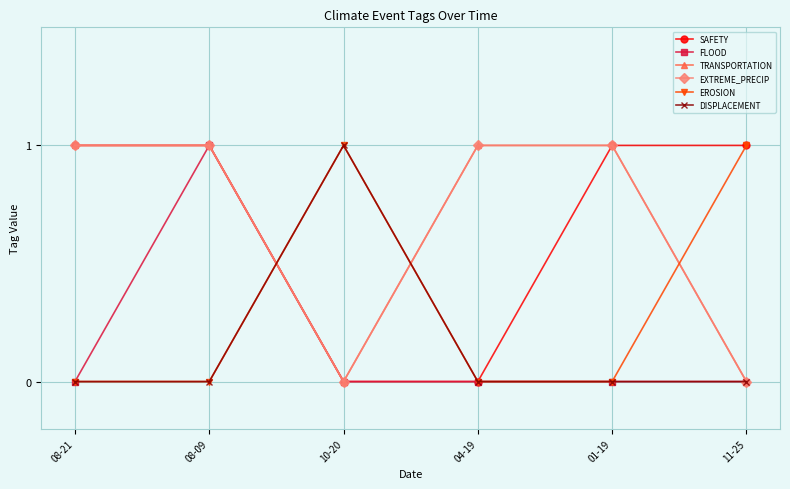

Is this an area chart (filled region under the line)?

No